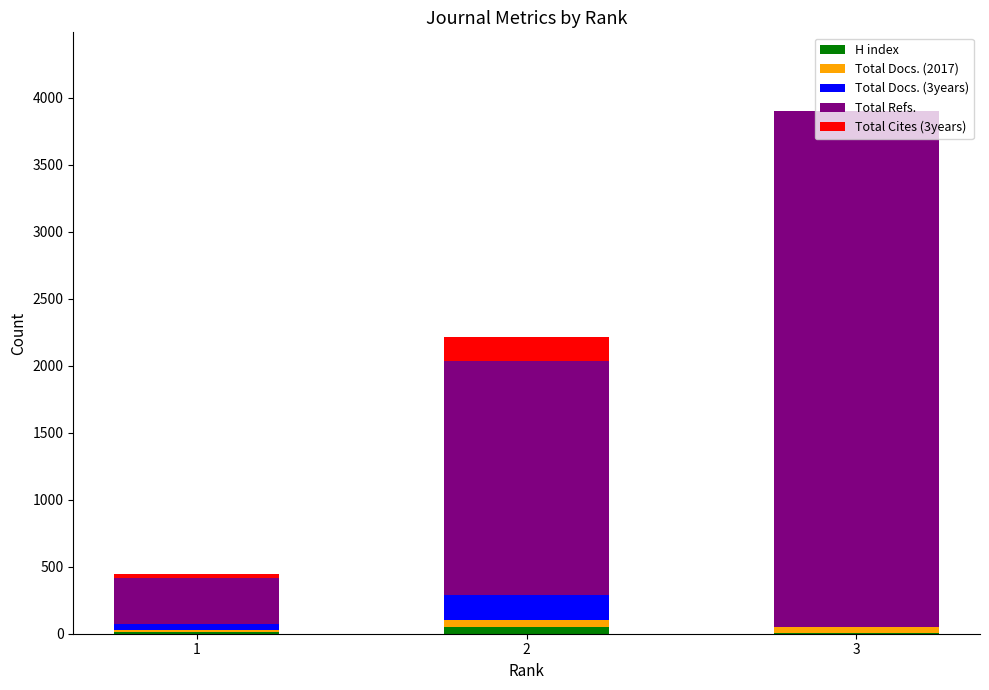

At which category is the sum across all series the highest?

3